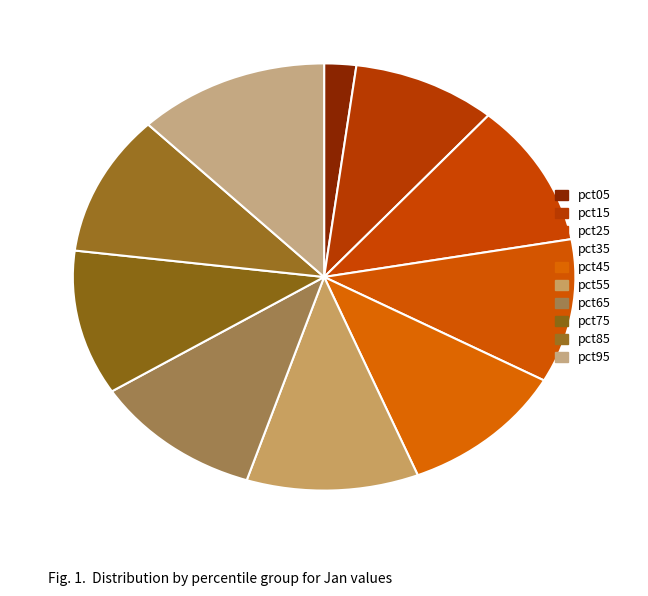

Does any single category account for the majority?

No